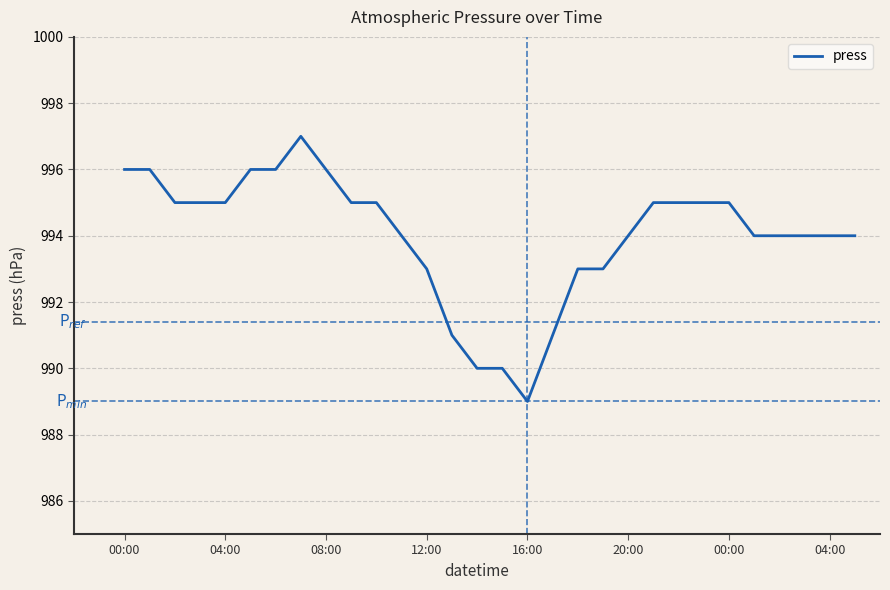

What is the maximum value shown in the chart?

997